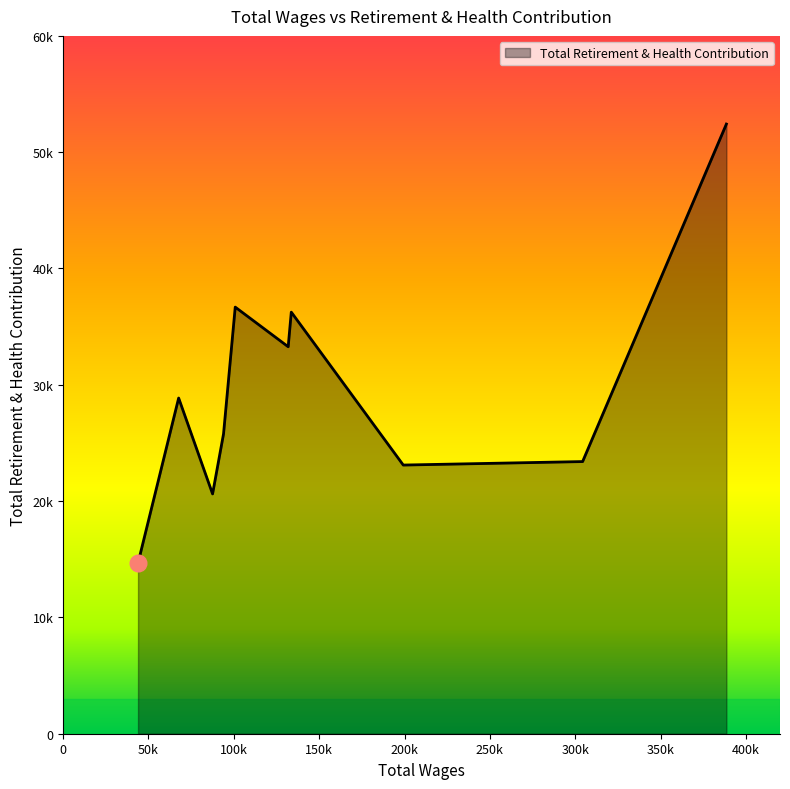

At which label is the value closest to 33546?

131844.0